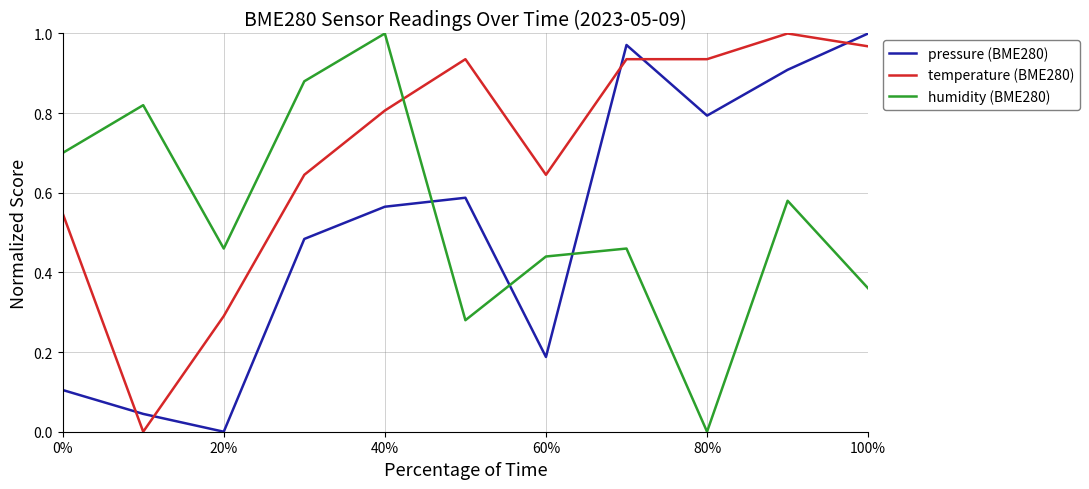

After their last crossing, which series has the higher values: pressure (BME280) or humidity (BME280)?

pressure (BME280)